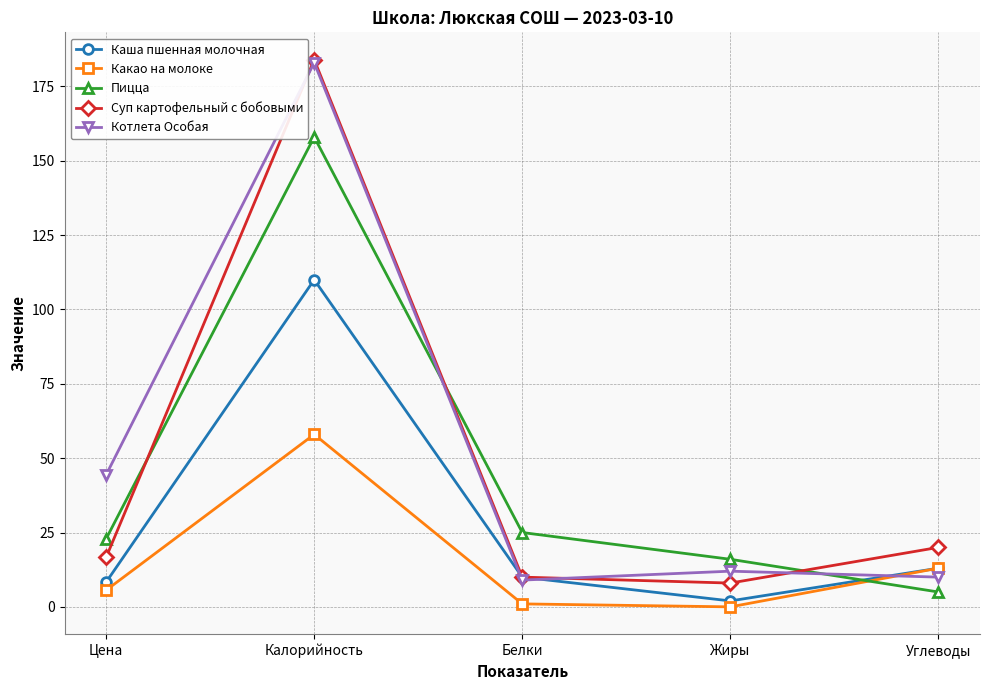

What is the value of the Котлета Особая point at the 1st from the left?

44.4